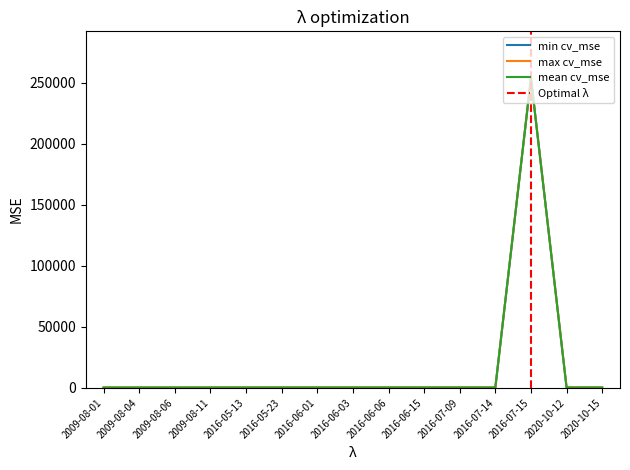

What is the approximate value of mean cv_mse at 2016-07-14?

267.5